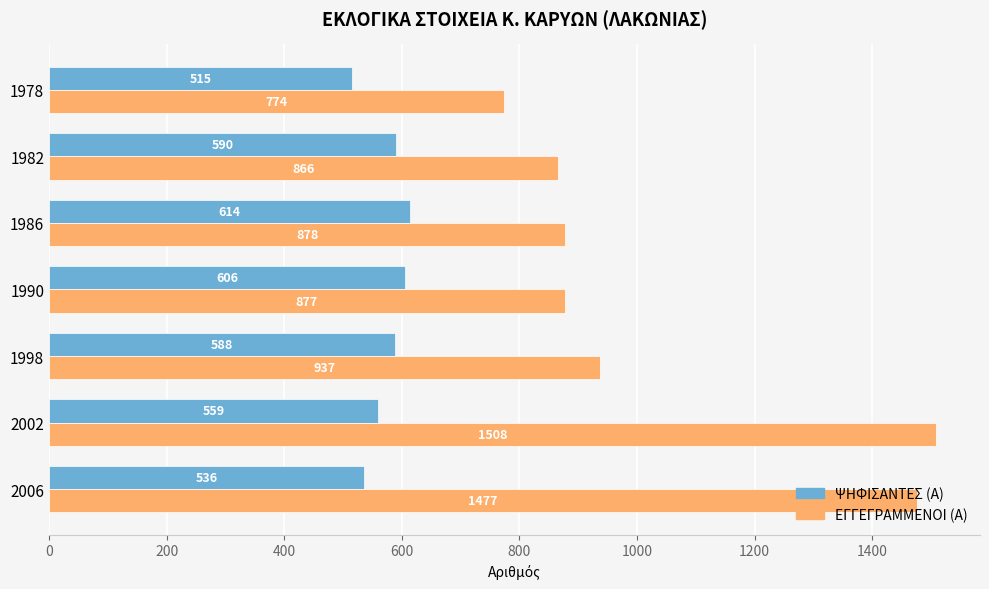

True or false: ΕΓΓΕΓΡΑΜΜΕΝΟΙ (Α) has a value of 866 at 1982.

True